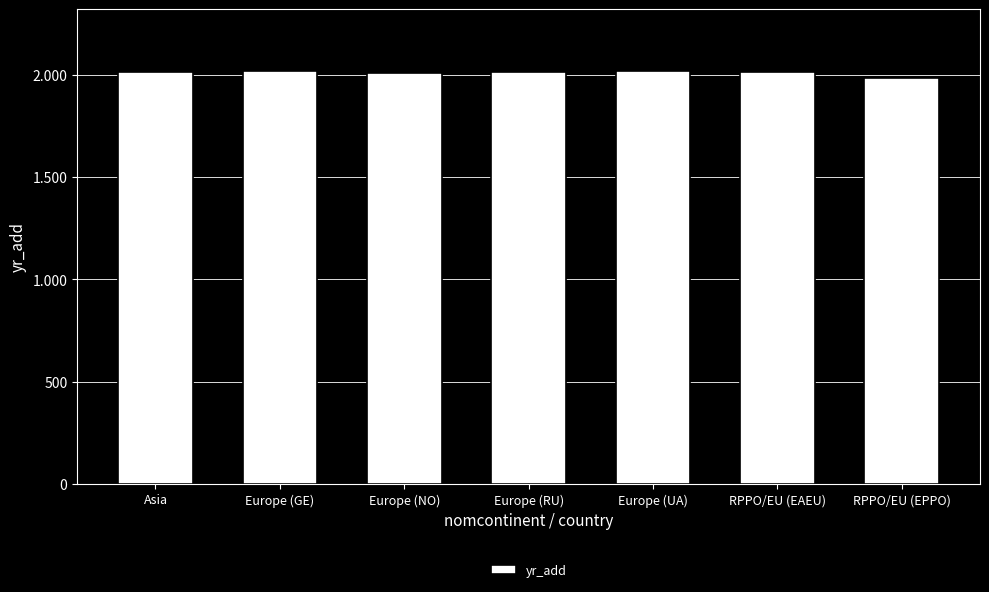

Are the bars horizontal?

No